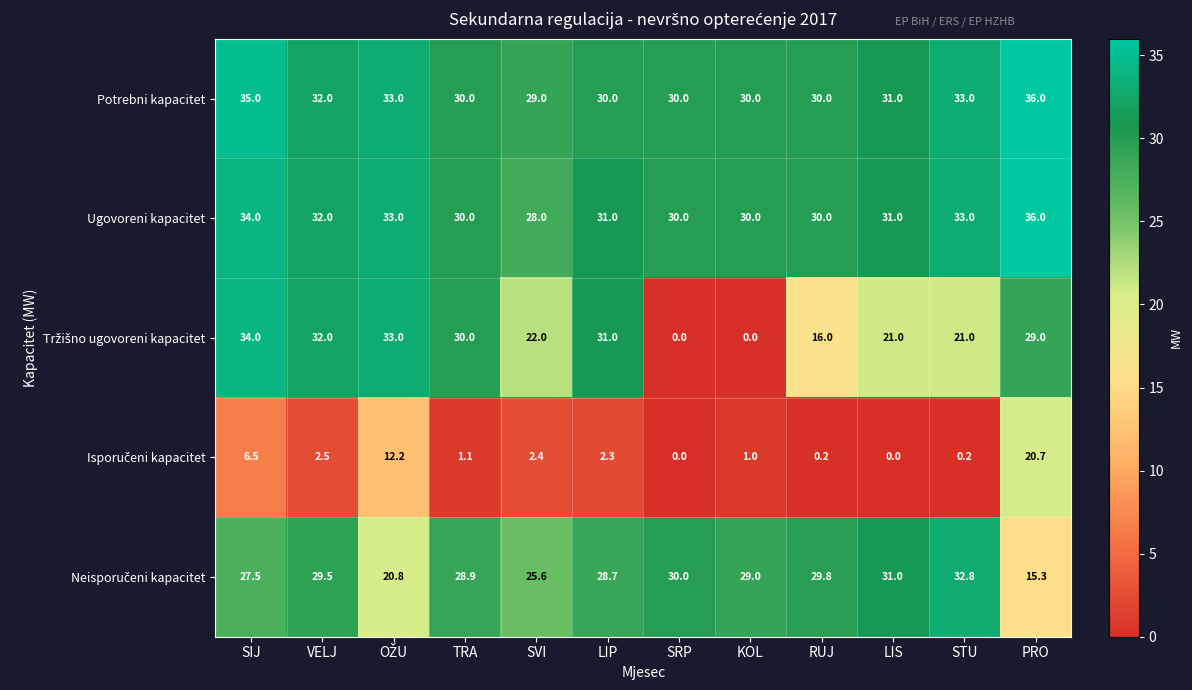

How many Ugovoreni kapacitet values are between 30 and 33?

9